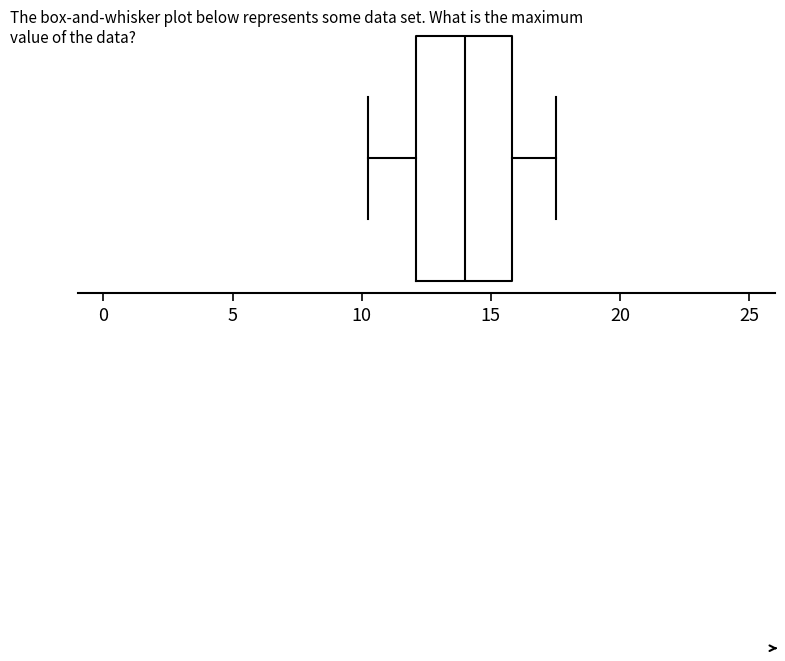

Read this box plot against the x-axis: the position of the median line, the range covered by the box, and the ends of both whiskers. The values are not printed on the chart, so give them approximately, as read against the axis.

median 14.0, box 12.0 to 16.0, whiskers 10.0 to 17.5